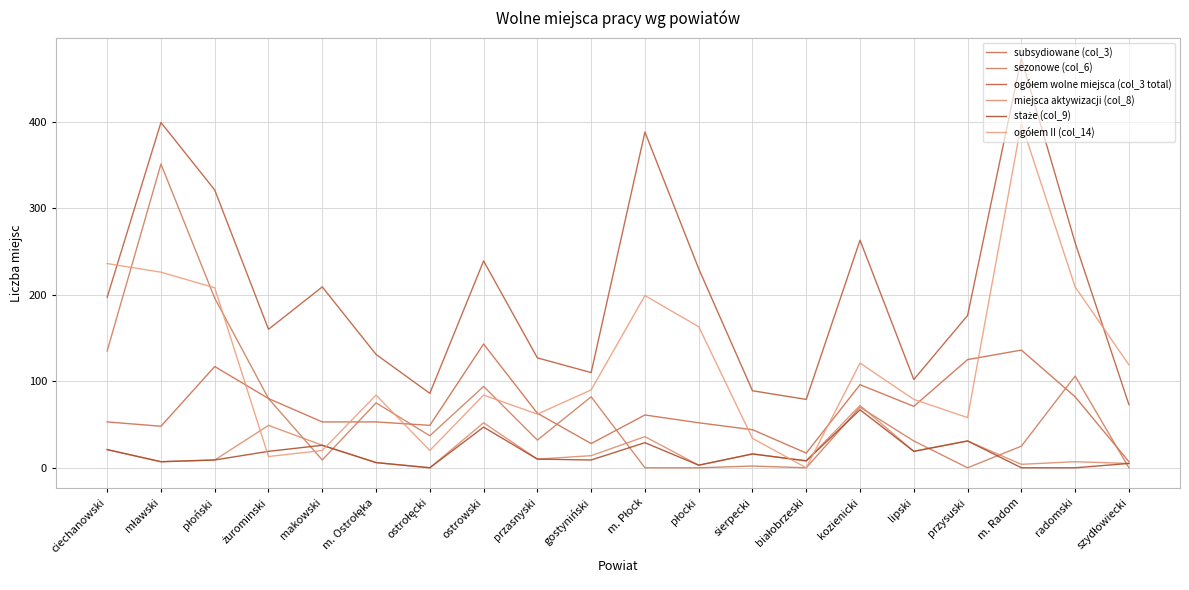

What value does the ogółem wolne miejsca (col_3 total) series have at płocki, to the nearest 50?

250